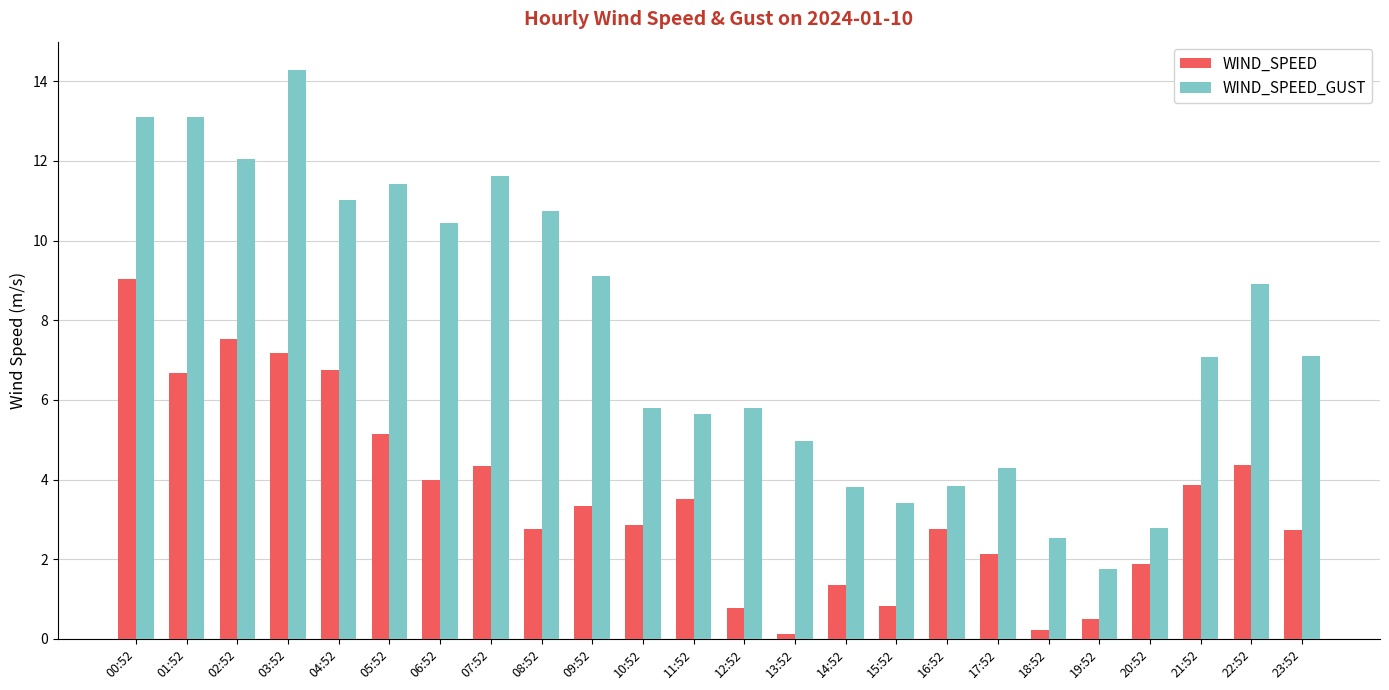

What is the difference between the second highest and minimum values in the WIND_SPEED series?

7.4